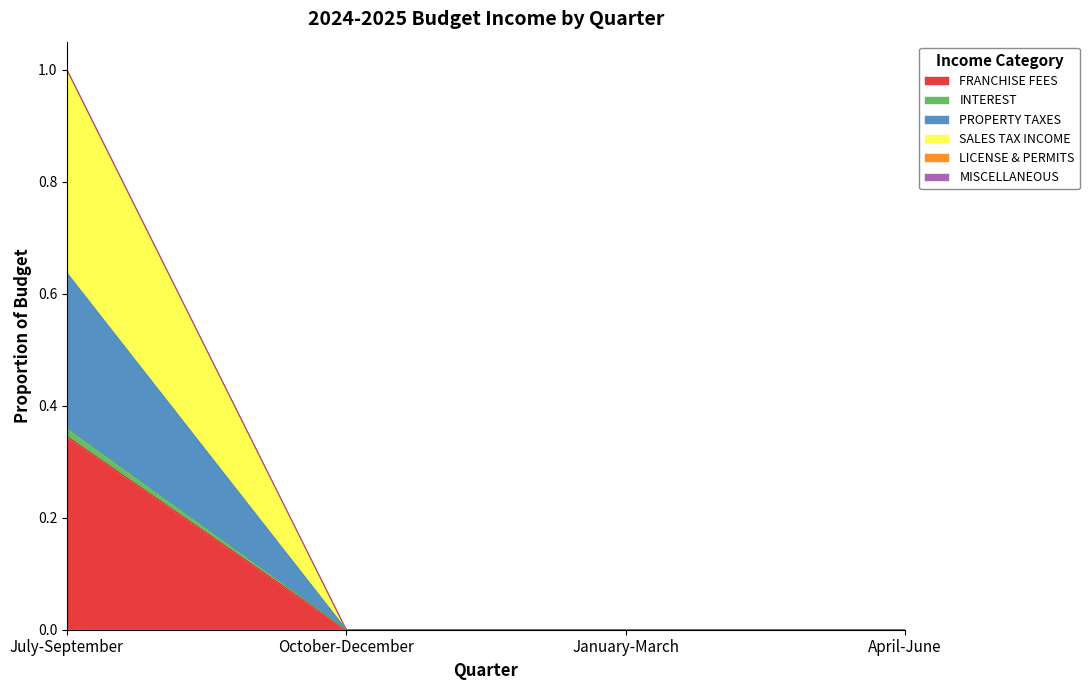

The LICENSE & PERMITS series shows -0.5 at January-March. True or false?

False